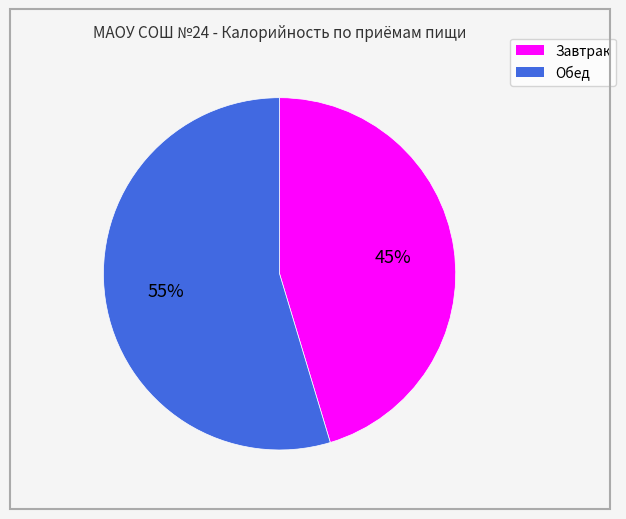

Count the number of slices in the pie.

2